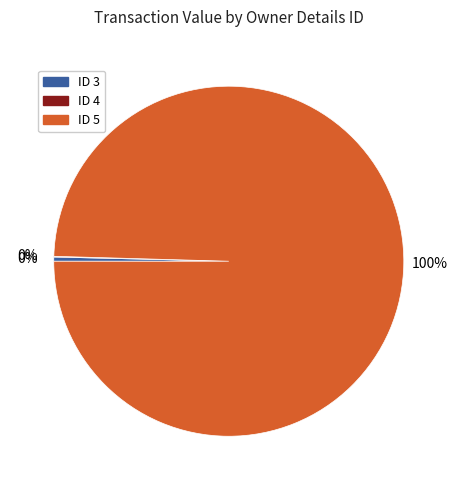

Is there a majority slice in this chart?

Yes